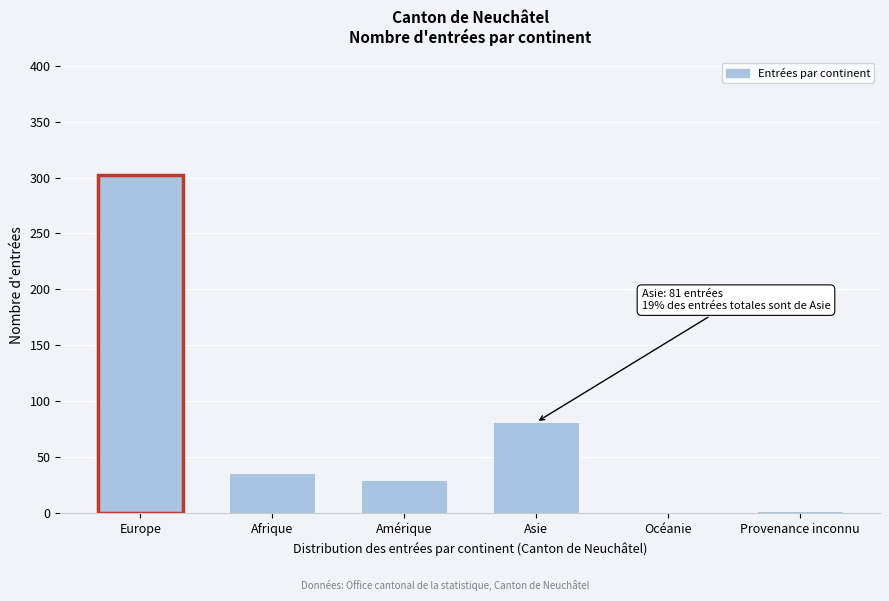

Reading left to right, list all the values displayed in this chart.

Europe=302	Afrique=36	Amérique=29	Asie=81	Océanie=0	Provenance inconnu=2